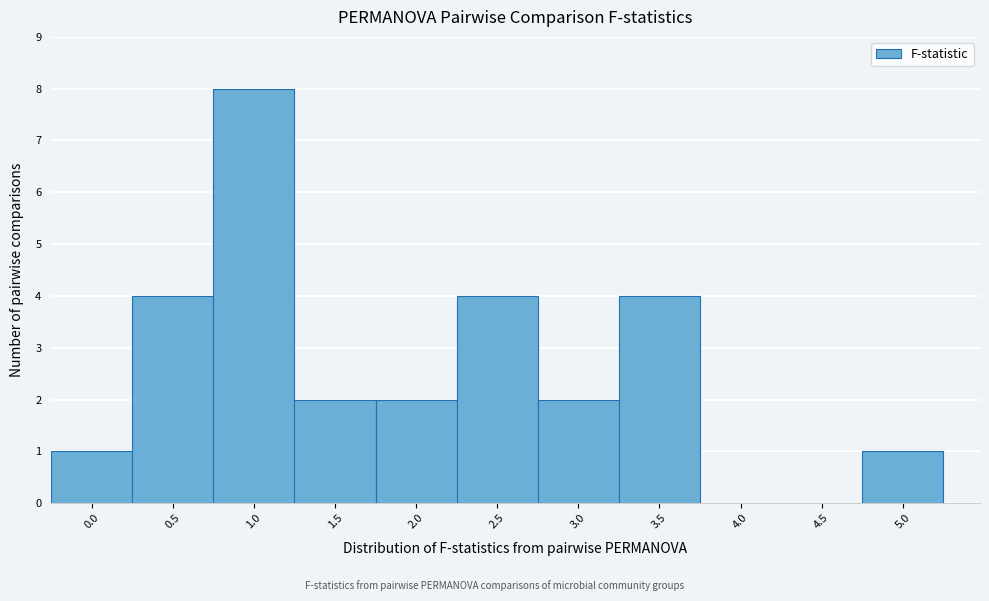

Reading left to right, list all the values displayed in this chart.

0.0=1	0.5=4	1.0=8	1.5=2	2.0=2	2.5=4	3.0=2	3.5=4	4.0=0	4.5=0	5.0=1